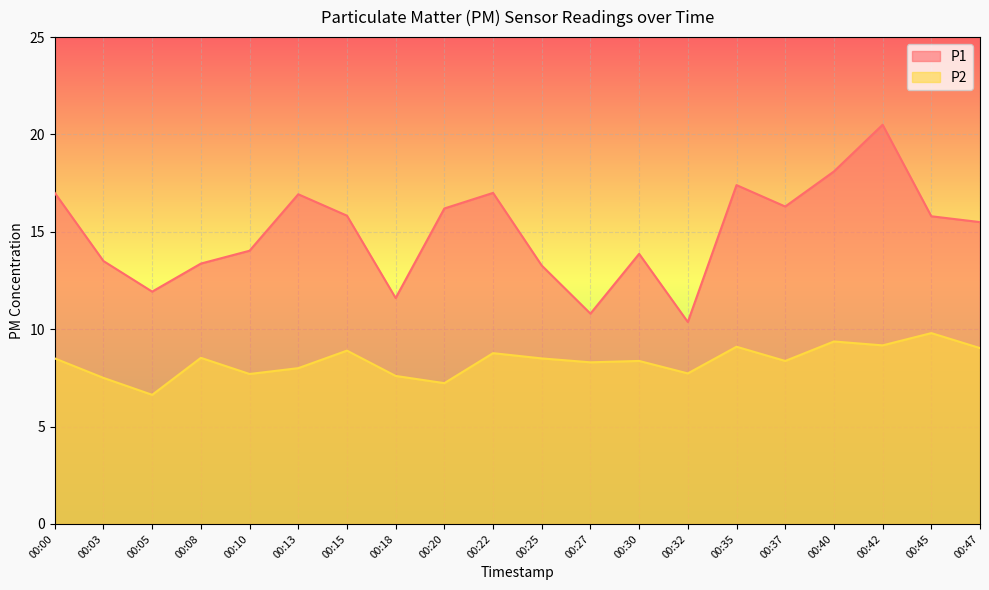

What is the difference between the second highest and second lowest values in the P2 series?

2.1